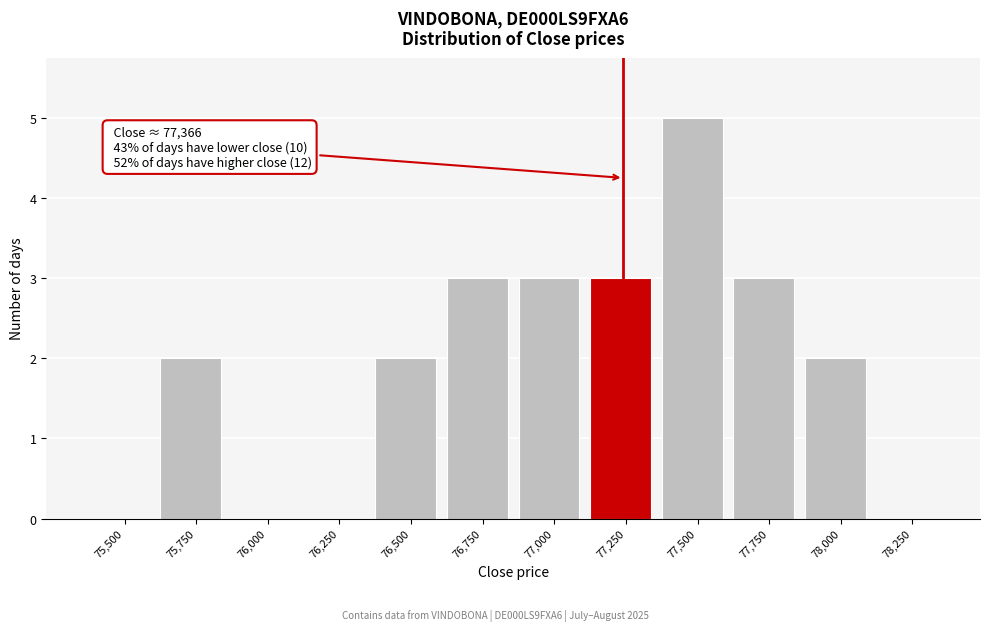

Reading left to right, what are all the values shown in this chart?

75,500=0	75,750=2	76,000=0	76,250=0	76,500=2	76,750=3	77,000=3	77,250=3	77,500=5	77,750=3	78,000=2	78,250=0